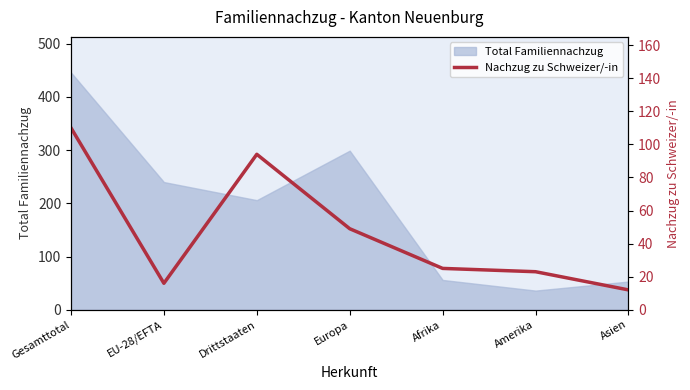

True or false: the data shows 49 at Europa.

True